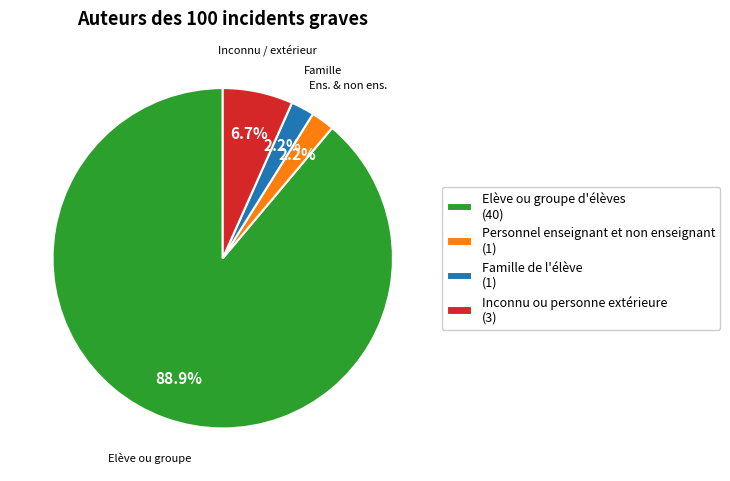

What percentage is the Famille de l'élève slice, to the nearest percent?

2%